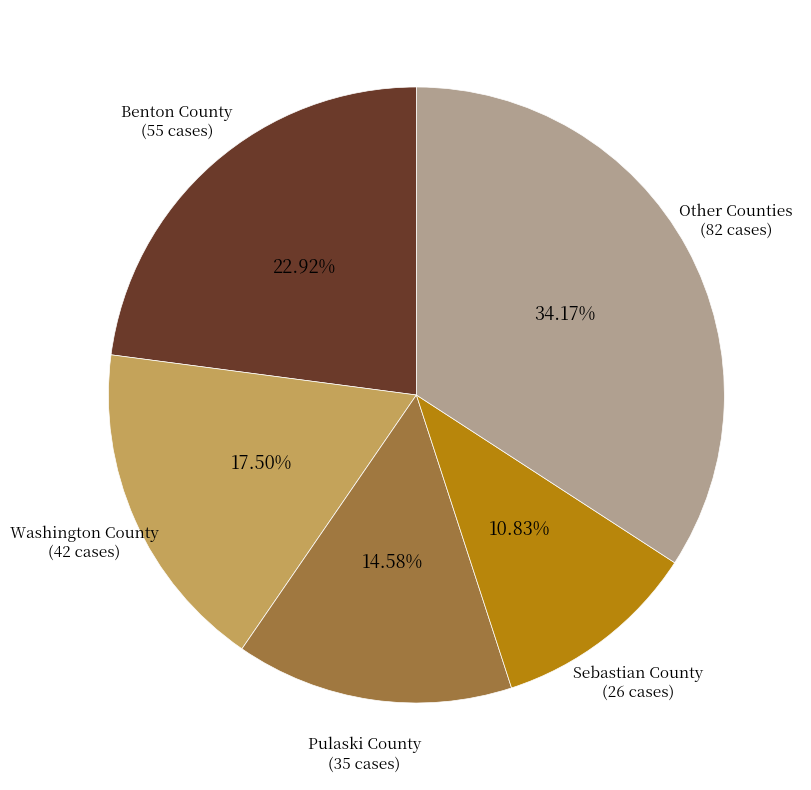

Is there a majority slice in this chart?

No